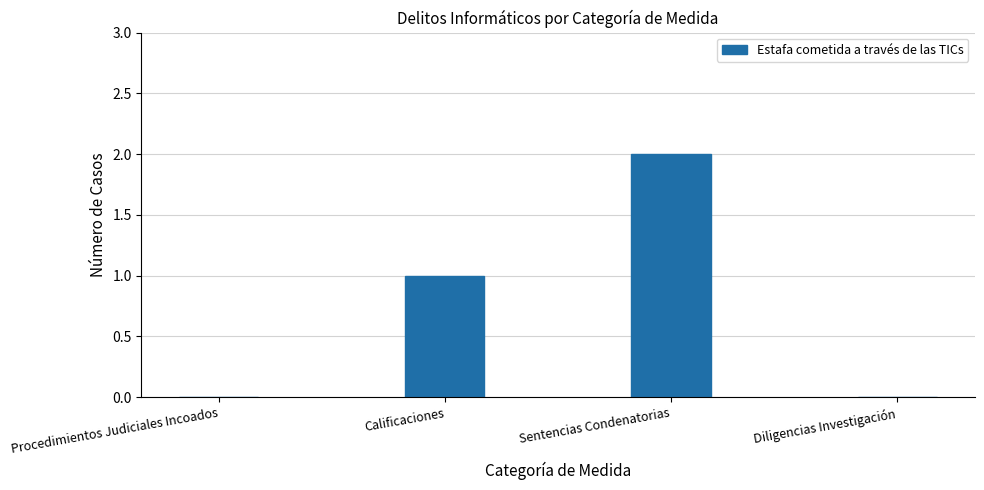

Between Sentencias Condenatorias and Calificaciones, which is larger?

Sentencias Condenatorias